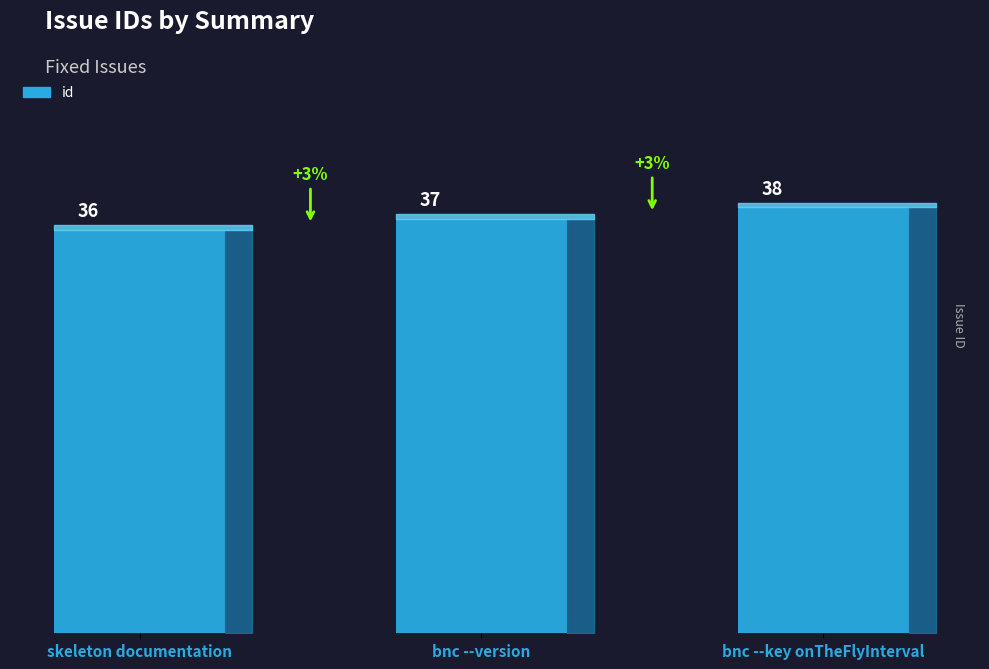

The chart shows a value of 49 at skeleton documentation. True or false?

False